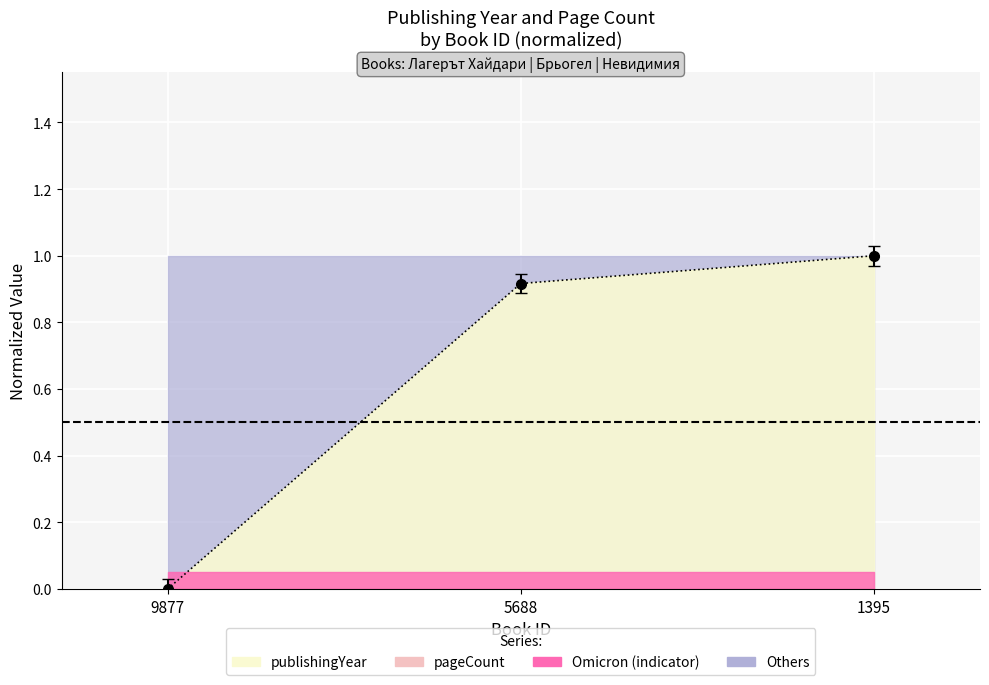

Reading left to right, transcribe all the data shown in this chart.

9877=0.0	5688=0.9	1395=1.0